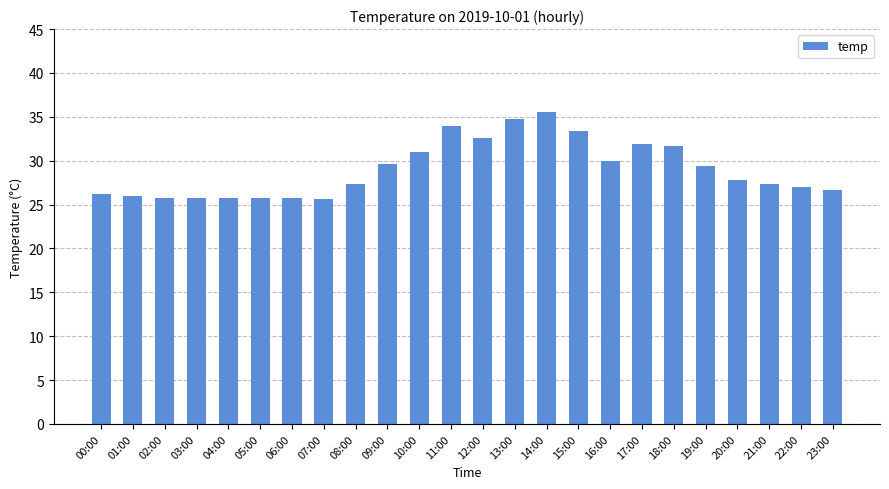

Are the bars horizontal?

No